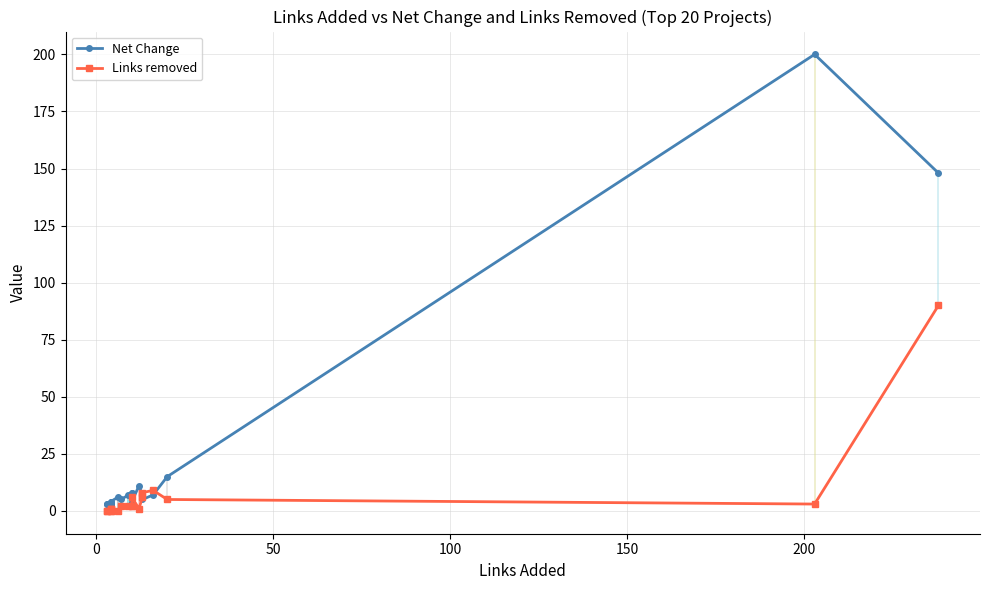

How many distinct data groups are displayed?

2